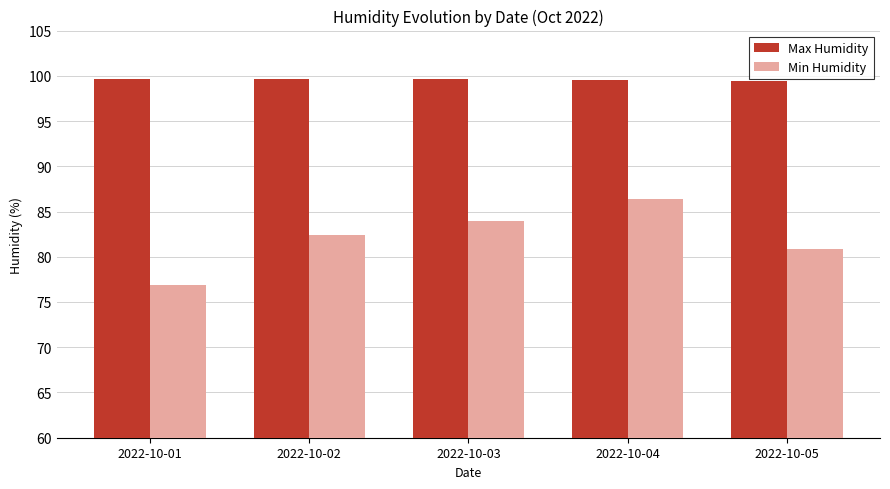

How many bars are there in total?

10